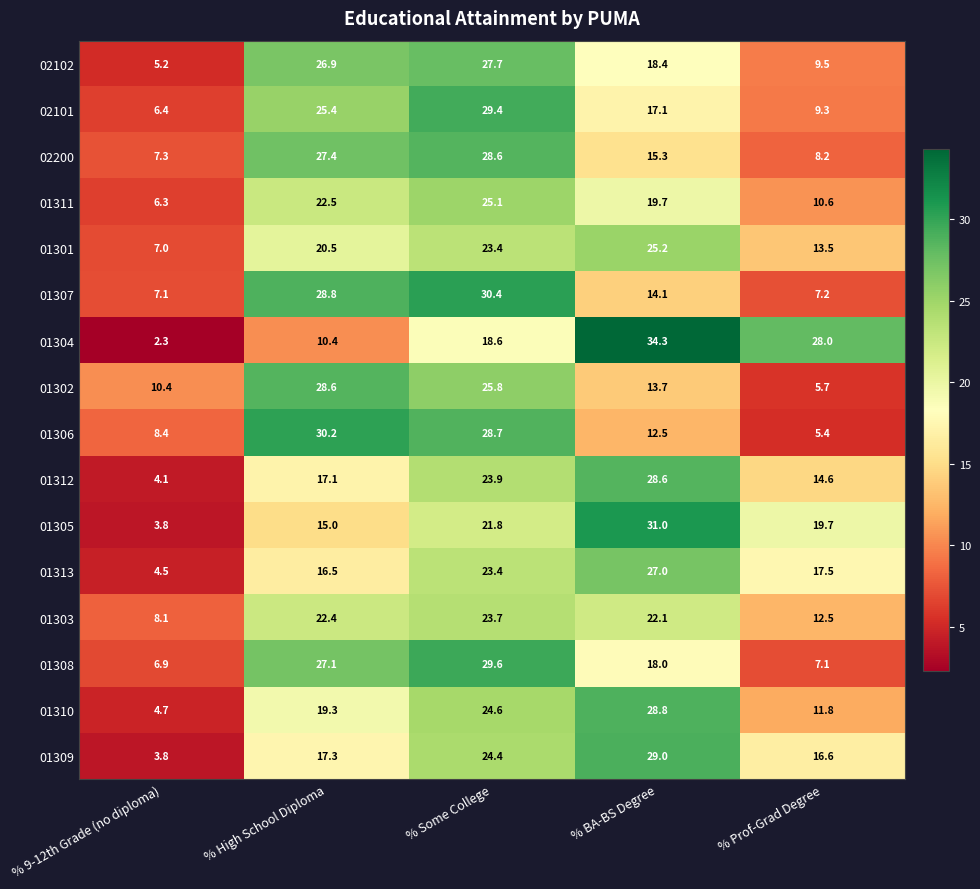

What is the sum of the 01303 values at % 9-12th Grade (no diploma) and % High School Diploma?

30.5